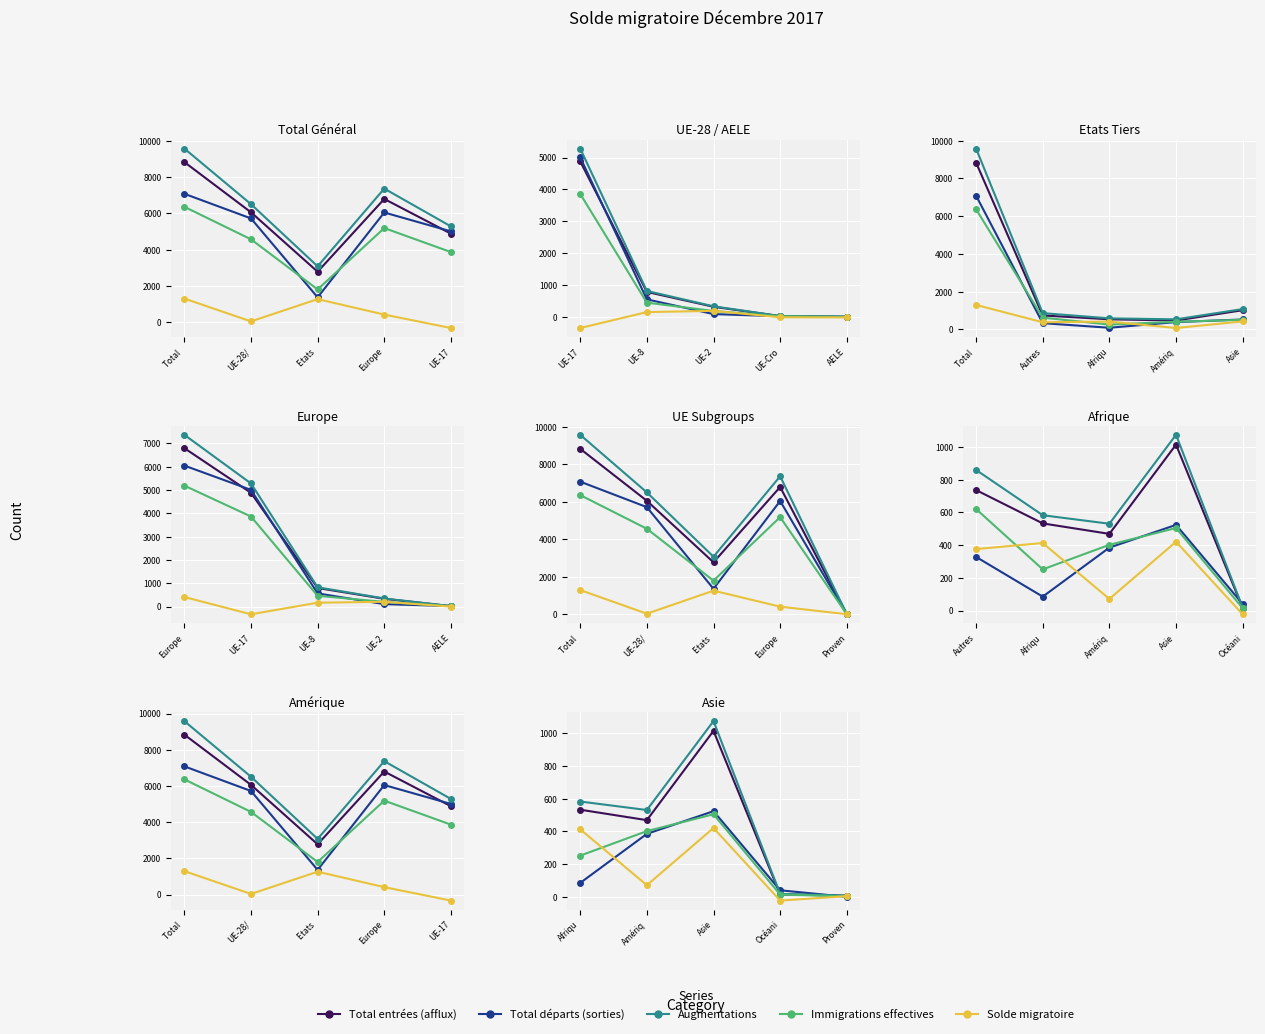

Reading right to left, what are all the values shown in this chart?

Total entrées (afflux): 7	15	1015	469	533
Total départs (sorties): 0	40	524	385	85
Augmentations: 7	18	1075	531	583
Immigrations effectives: 3	14	505	402	252
Solde migratoire: 4	-23	421	71	413